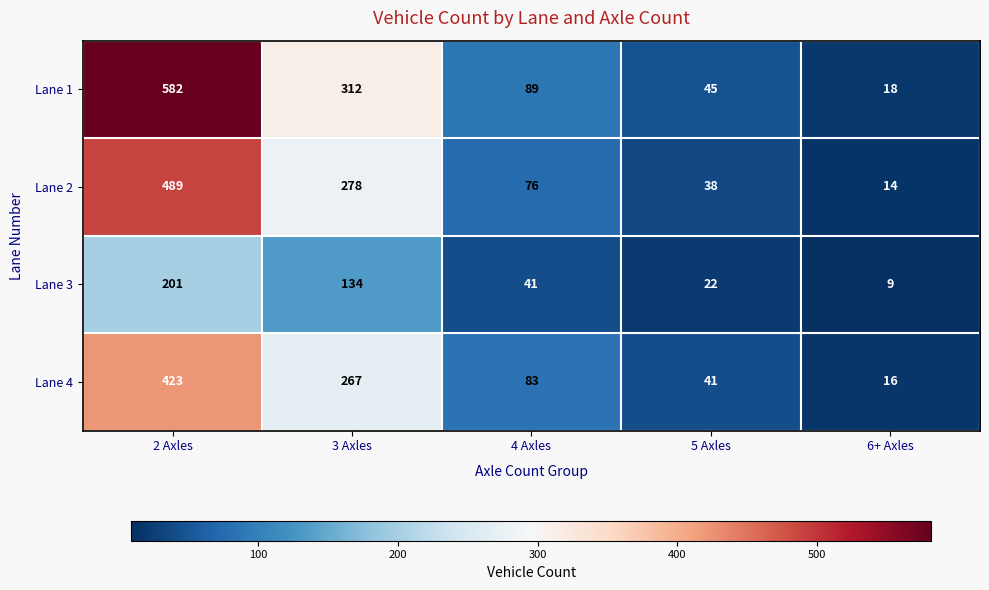

What is the sum of all Lane 2 values?

895